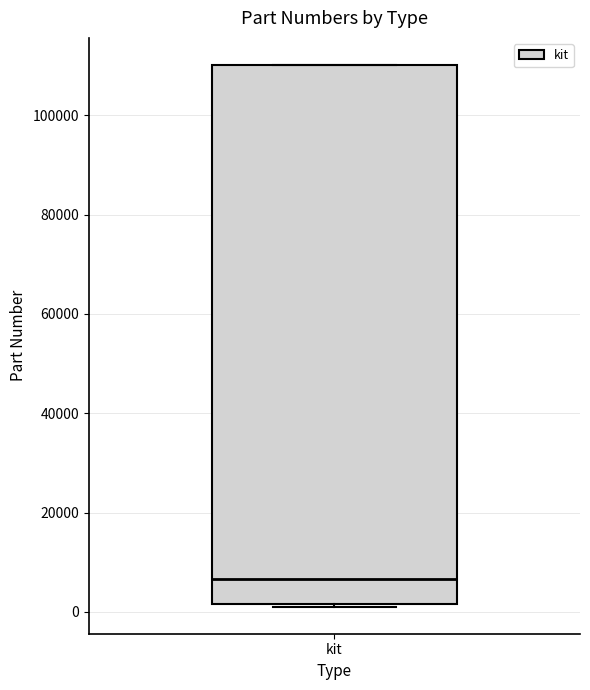

Read this box plot against the y-axis: the position of the median line, the range covered by the box, and the ends of both whiskers. The values are not printed on the chart, so give them approximately, as read against the axis.

median 6000, box 2000 to 110000, whiskers 2000 to 110000